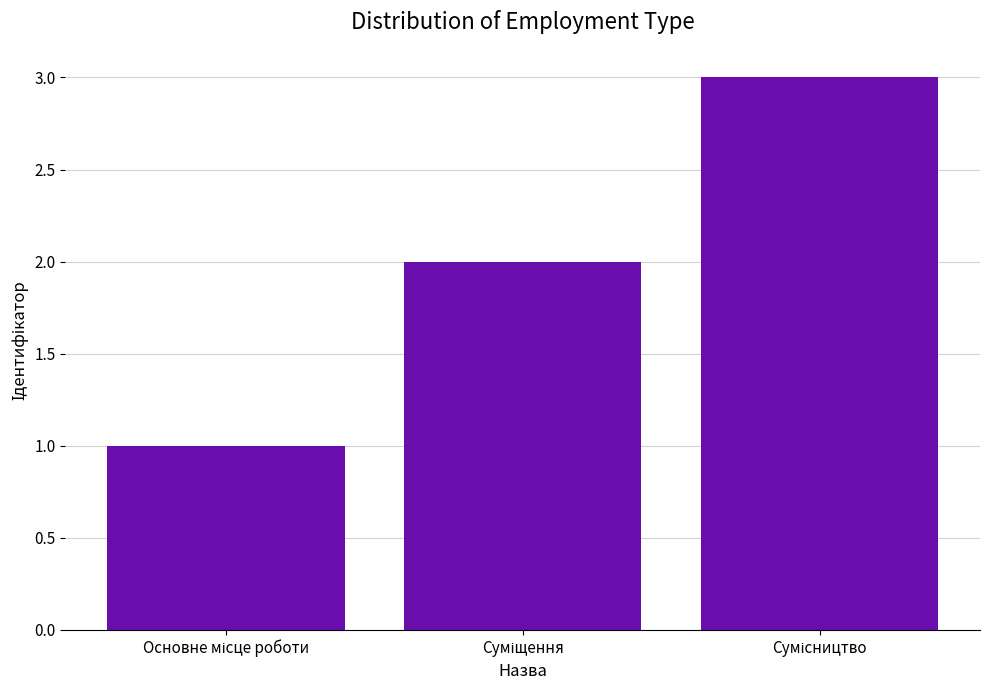

Reading left to right, extract all data points from this chart.

1	2	3